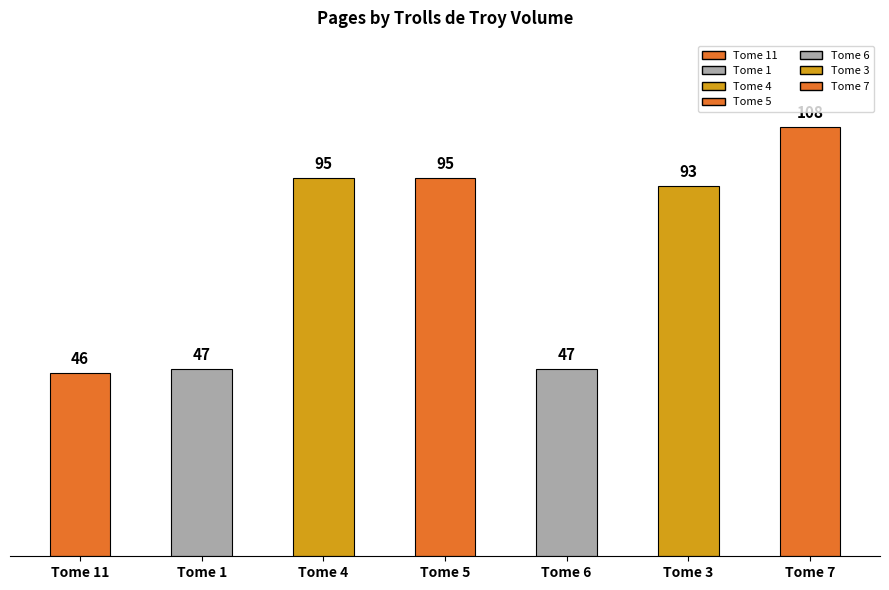

Reading right to left, transcribe all the data shown in this chart.

108	93	47	95	95	47	46